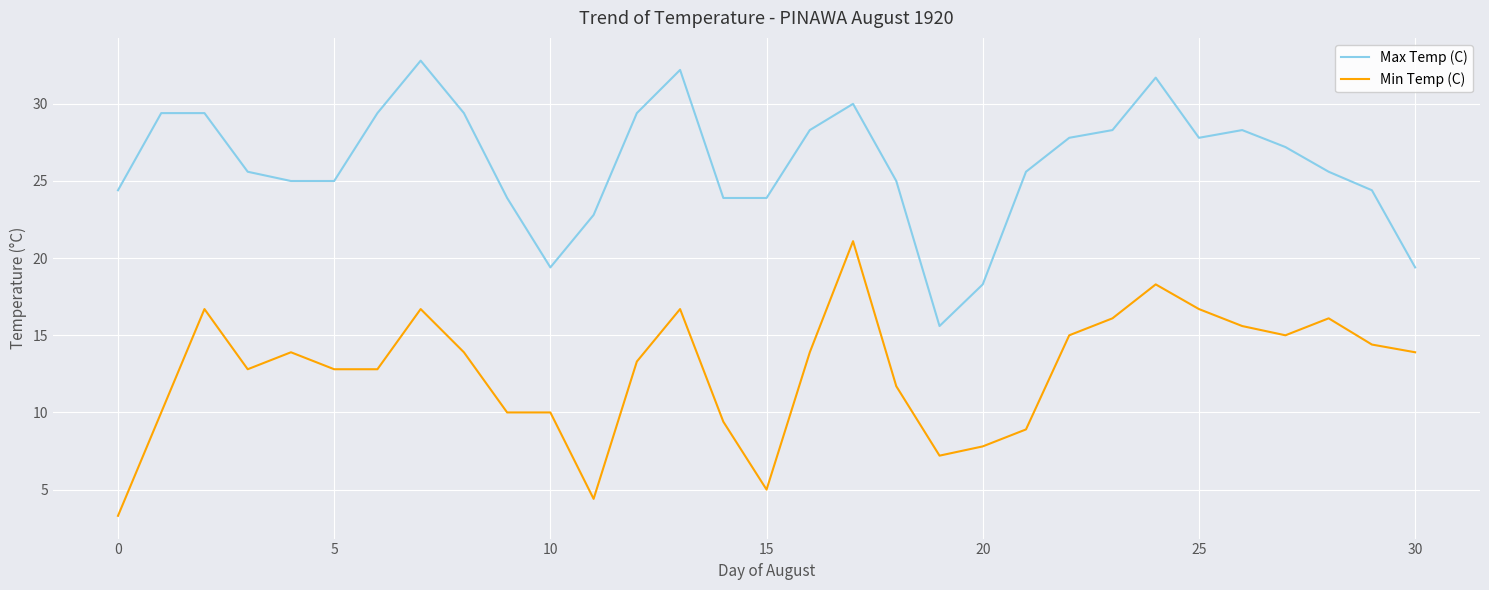

Which series has the widest spread of values?

Min Temp (C)